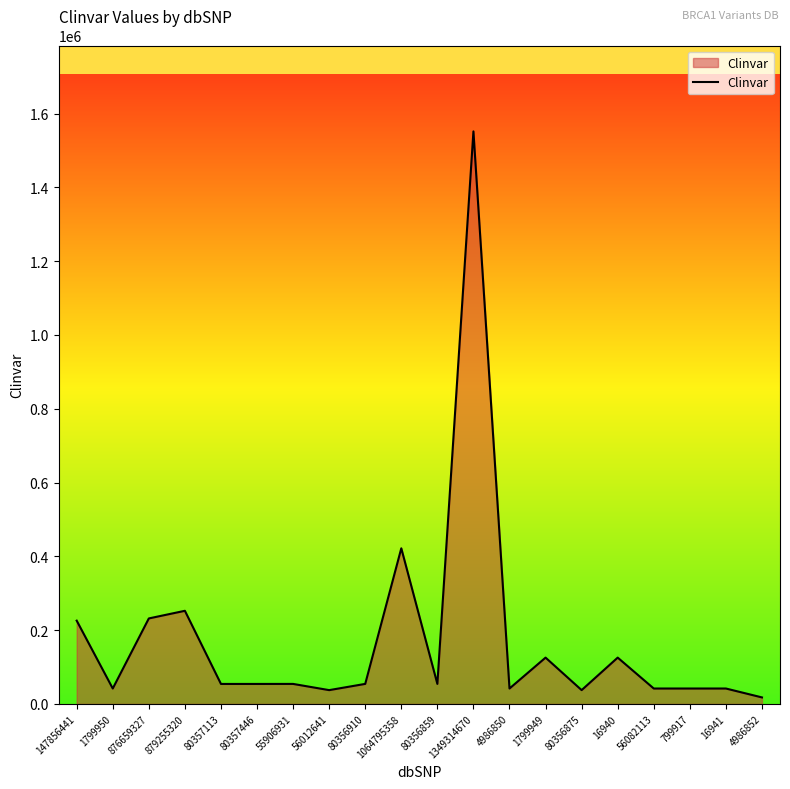

How many interior local valleys (lower than both neighbors) does the data have?

7